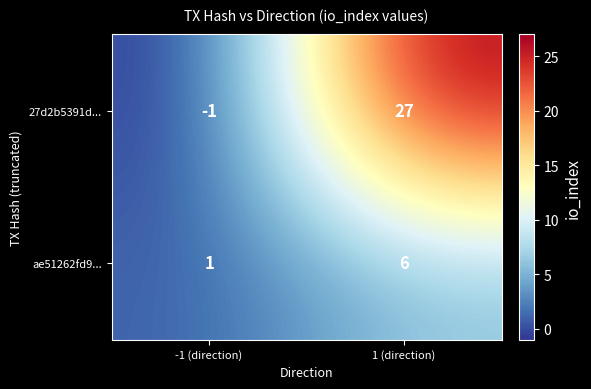

Is the value of 27d2b5391d... at -1 (direction) greater than the value of ae51262fd9... at 1 (direction)?

No